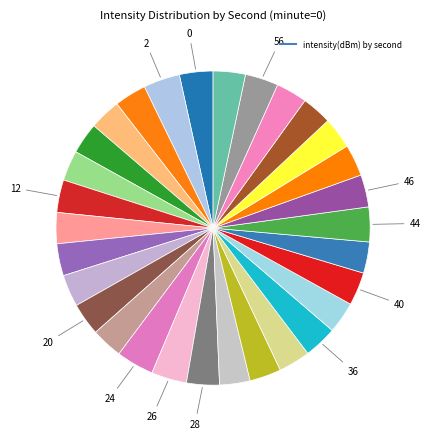

Which slice is the smallest?

24